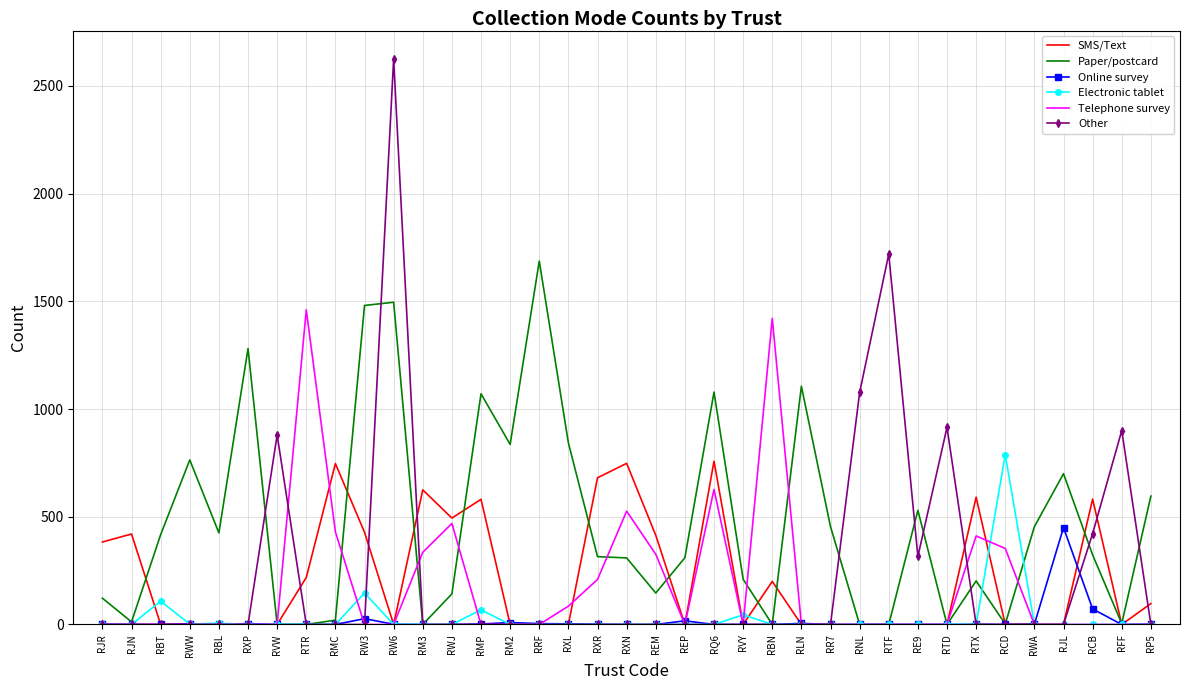

The value of SMS/Text at RXL is -507. True or false?

False